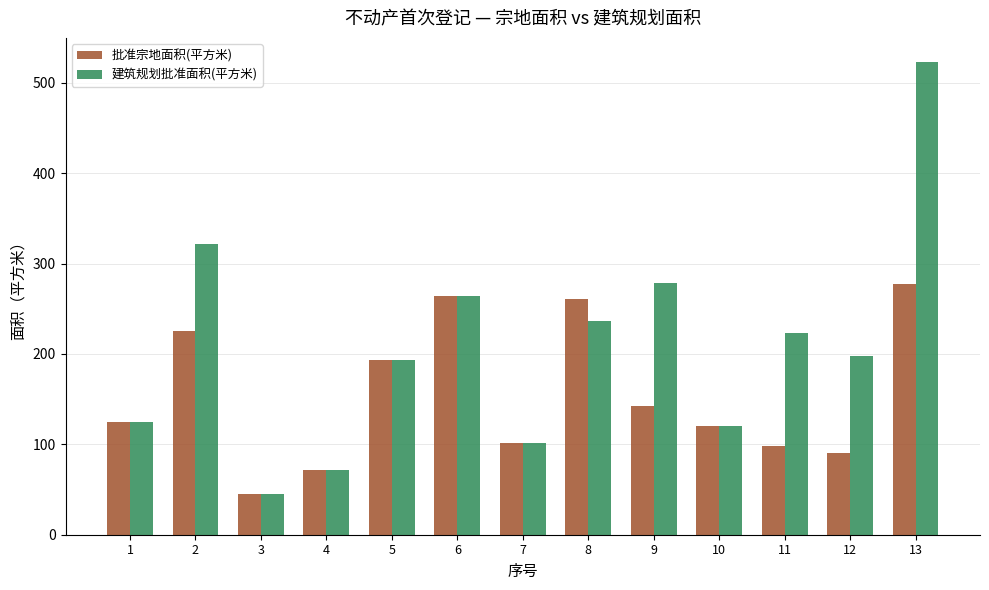

True or false: 批准宗地面积(平方米) has a value of 71.9 at 2.

False